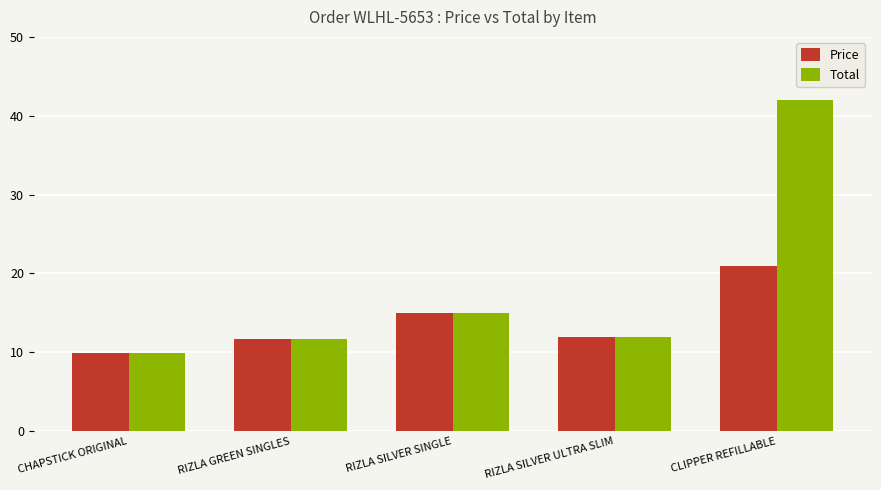

What is the label of the 5th bar from the left?

CLIPPER REFILLABLE